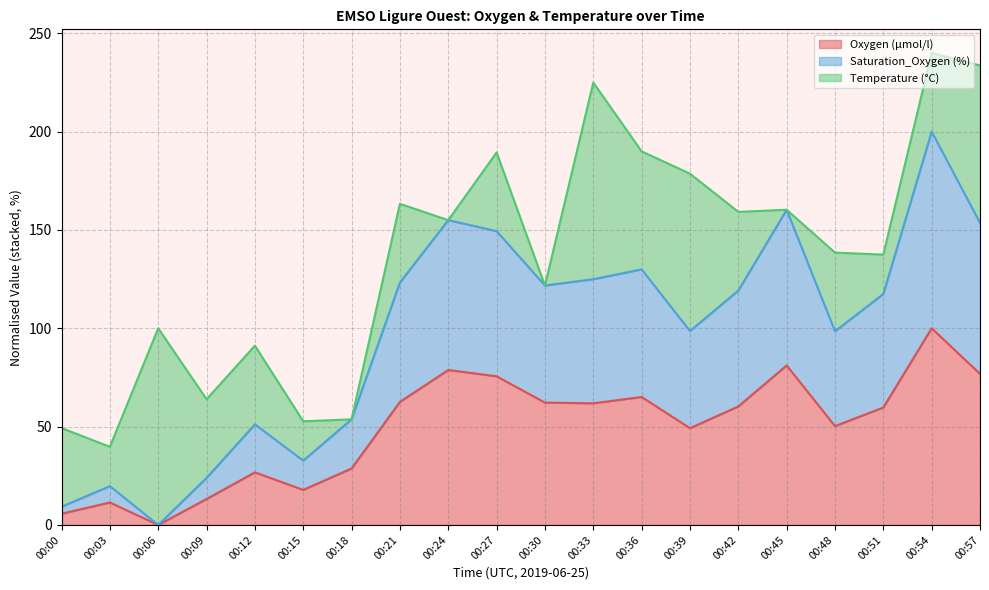

At which category does Oxygen (µmol/l) reach its first local peak?

00:03